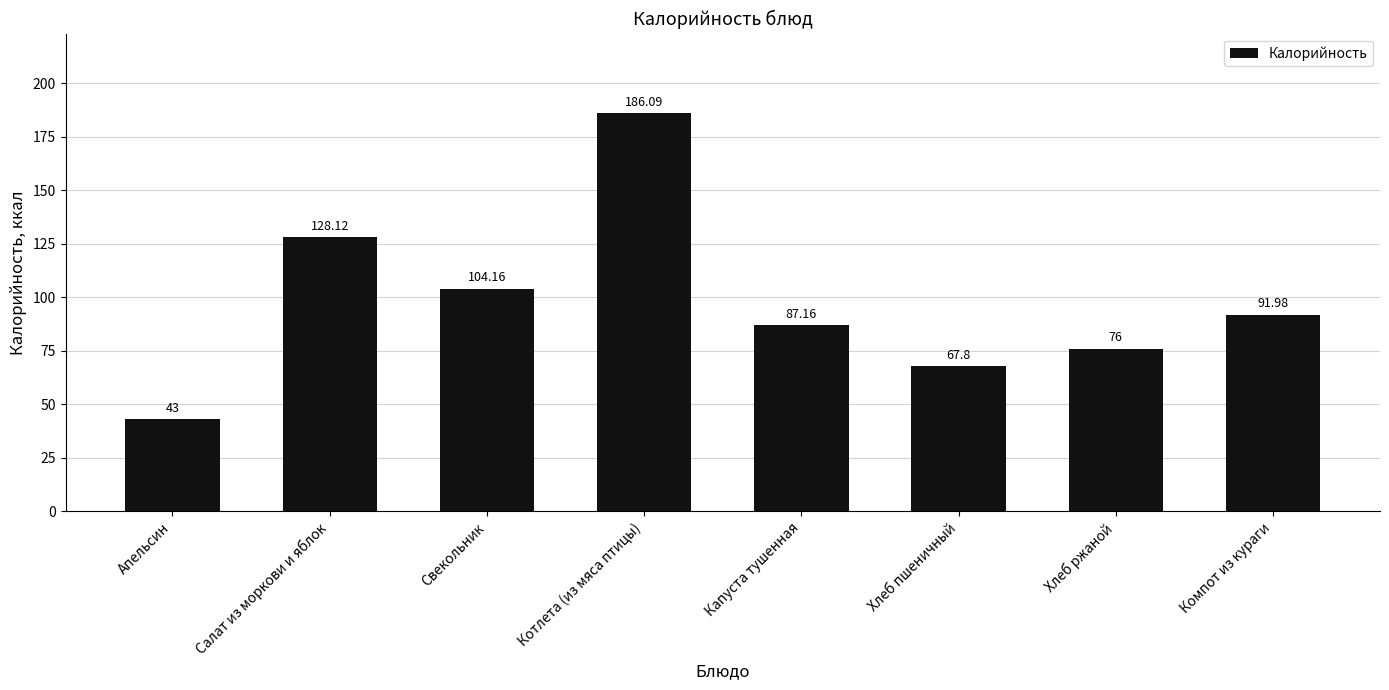

Does the chart contain stacked bars?

No